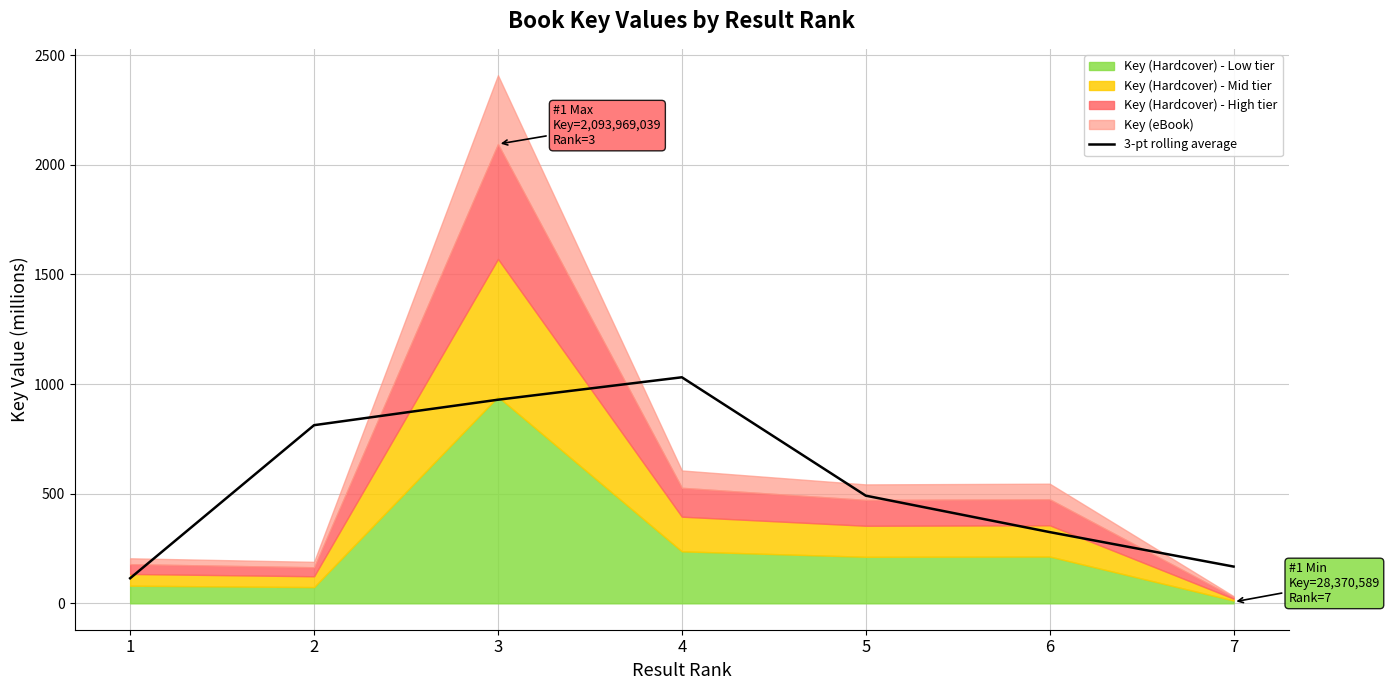

True or false: the data has more than 1 interior local peaks.

False